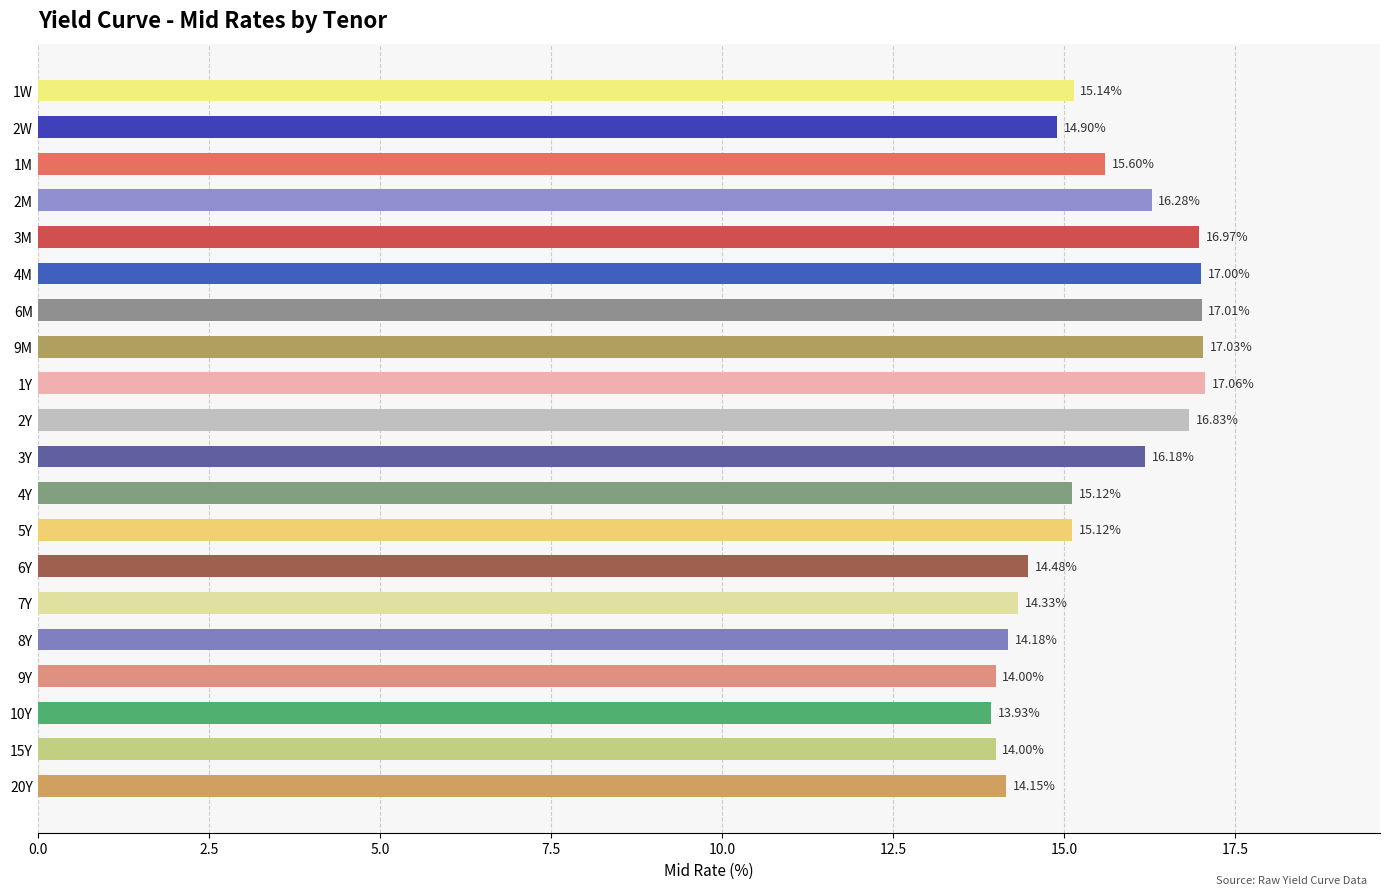

Which has a higher value, 15Y or 6Y?

6Y